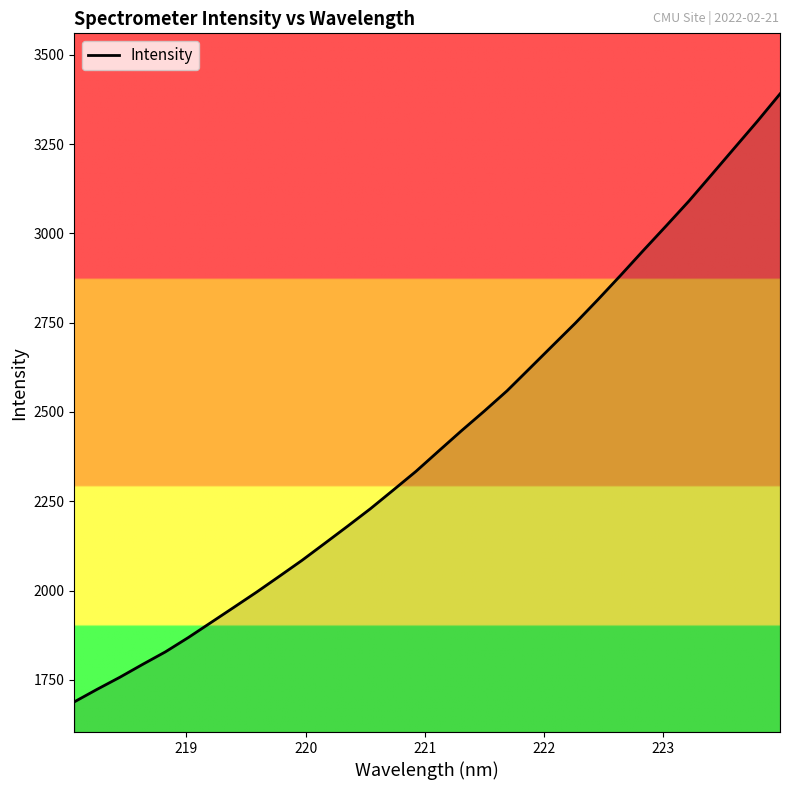

What is the minimum value shown in the chart?

1688.4